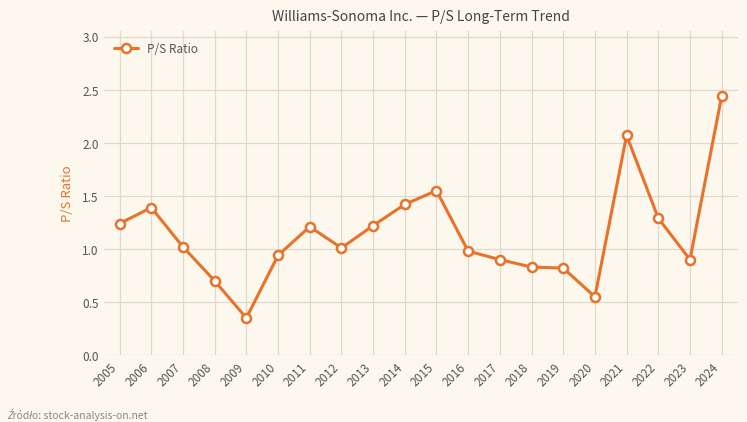

Which has a higher value, 2024 or 2010?

2024